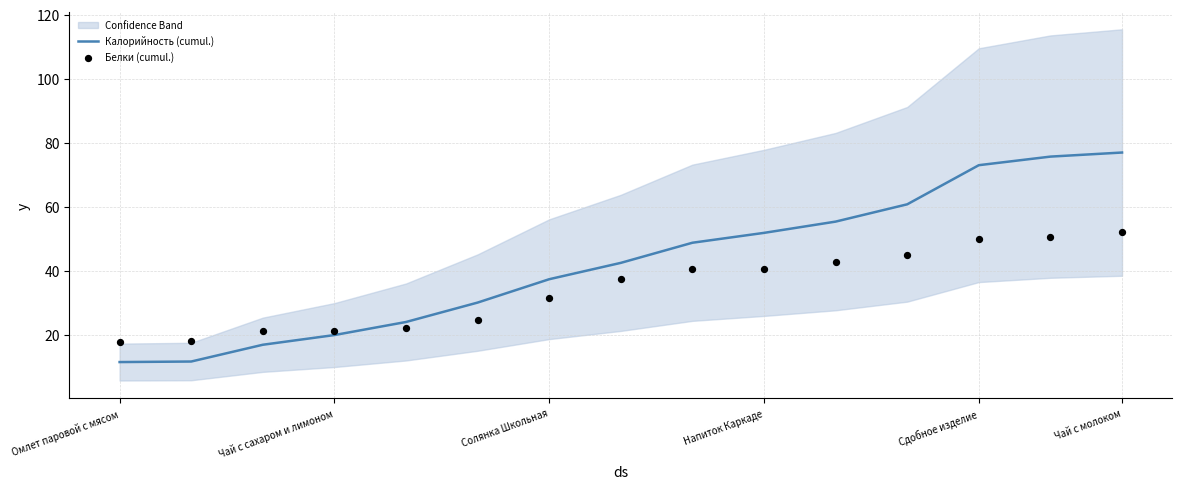

What are all the series names shown in the legend?

Калорийность (cumul.), Белки (cumul.)